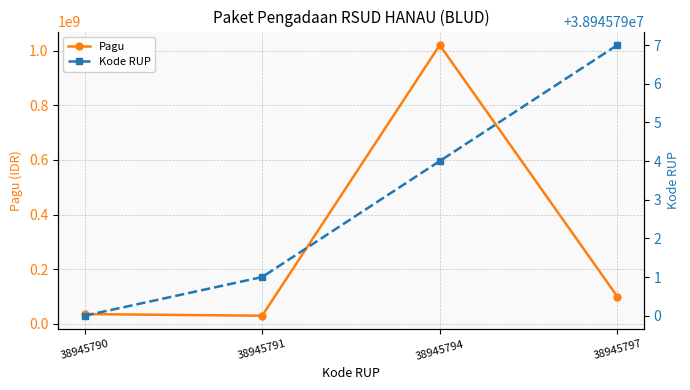

Between 38945791 and 38945794, which is larger?

38945794